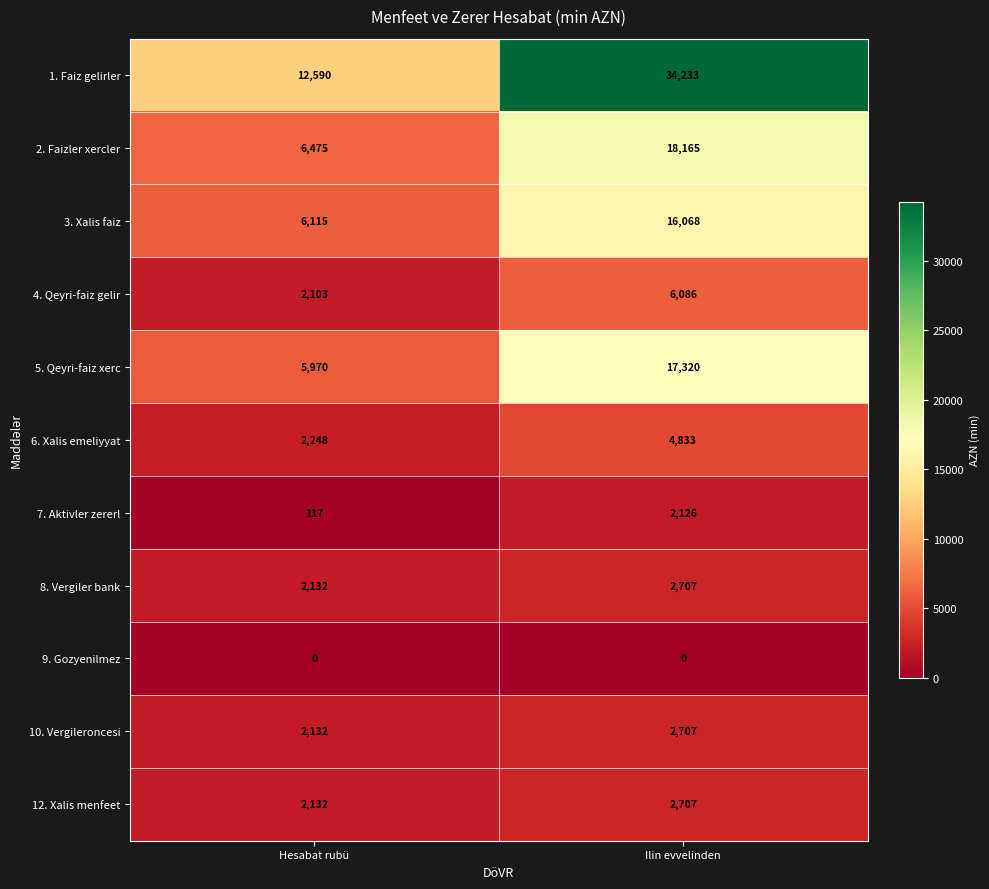

Where is 10. Vergileroncesi nearest to the value 2419?

Hesabat rubü